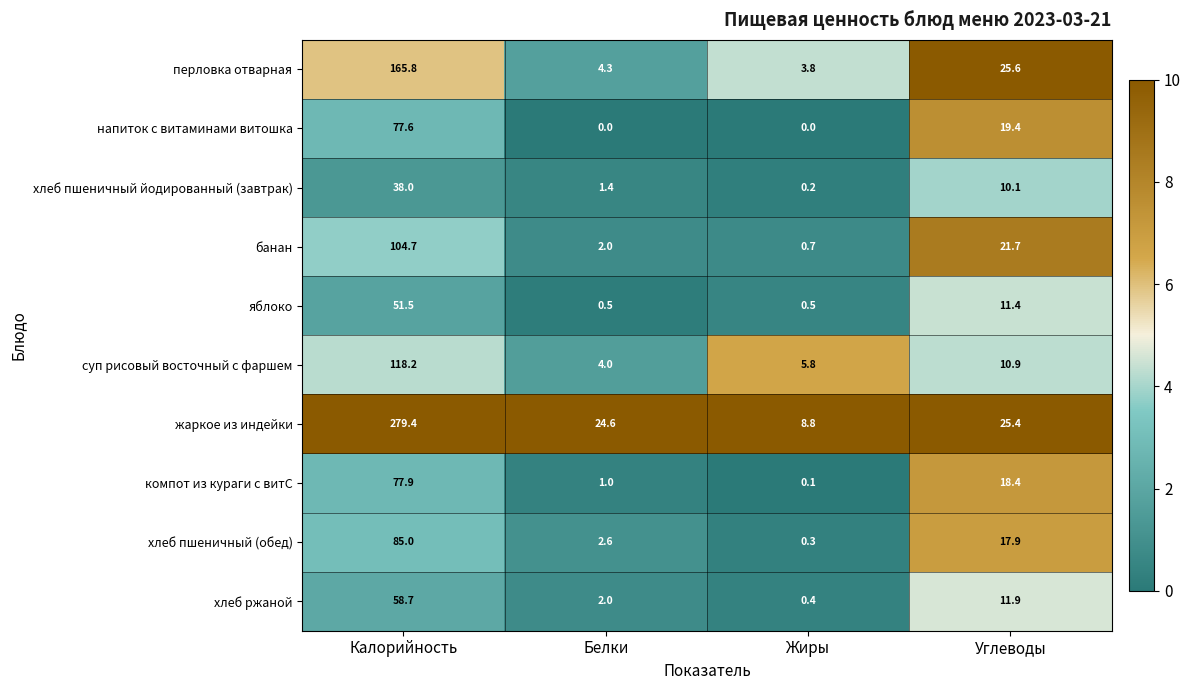

What is the difference between the maximum and minimum values in the хлеб пшеничный йодированный (завтрак) series?

37.8